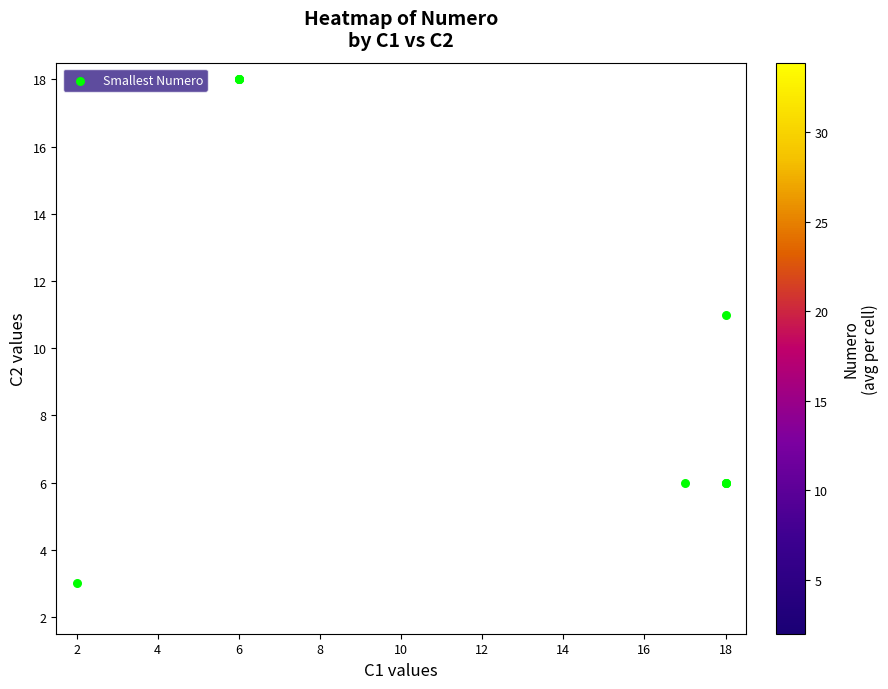

At which category is the sum across all series the highest?

32